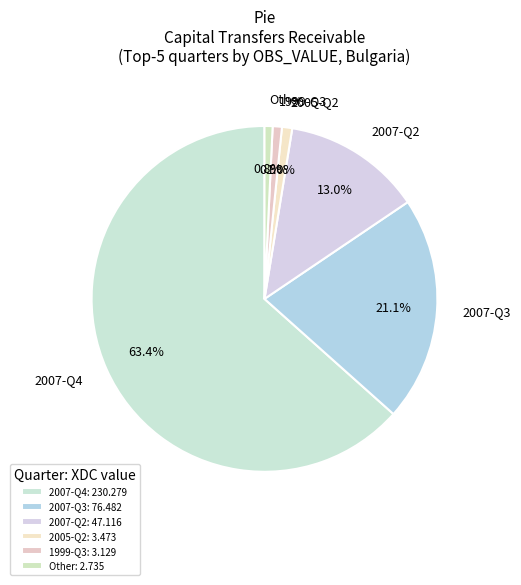

What portion of the pie excludes Other?

99.2%